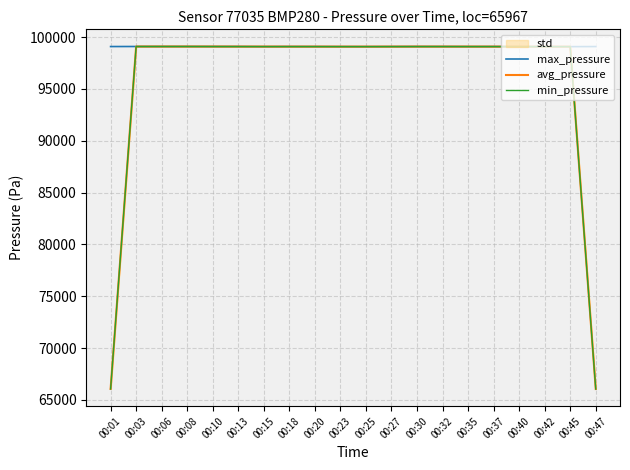

Reading right to left, transcribe all the data shown in this chart.

max_pressure: 00:47=99094.2	00:45=99085.2	00:42=99089.7	00:40=99088.9	00:37=99095.2	00:35=99090.0	00:32=99096.2	00:30=99096.2	00:27=99093.0	00:25=99086.2	00:23=99089.2	00:20=99092.2	00:18=99096.8	00:15=99086.8	00:13=99099.1	00:10=99096.9	00:08=99098.8	00:06=99098.3	00:03=99099.8	00:01=99094.6
avg_pressure: 00:47=66059.8	00:45=99089.7	00:42=99087.9	00:40=99091.3	00:37=99091.4	00:35=99093.8	00:32=99094.2	00:30=99095.2	00:27=99091.8	00:25=99089.5	00:23=99089.2	00:20=99092.7	00:18=99091.9	00:15=99094.2	00:13=99094.2	00:10=99098.3	00:08=99098.0	00:06=99099.0	00:03=99097.6	00:01=66064.8
min_pressure: 00:47=66056.1	00:45=99086.5	00:42=99084.3	00:40=99088.1	00:37=99088.3	00:35=99090.6	00:32=99091.8	00:30=99091.3	00:27=99087.9	00:25=99086.1	00:23=99085.6	00:20=99088.8	00:18=99087.3	00:15=99089.8	00:13=99089.7	00:10=99093.6	00:08=99097.0	00:06=99097.2	00:03=99095.6	00:01=66062.6